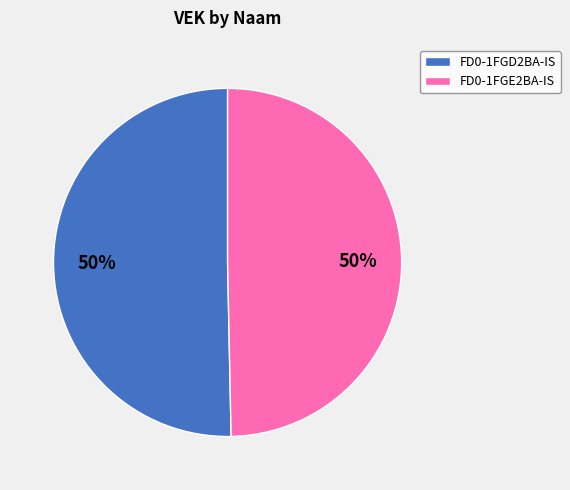

True or false: FD0-1FGD2BA-IS accounts for 50% of the total.

True